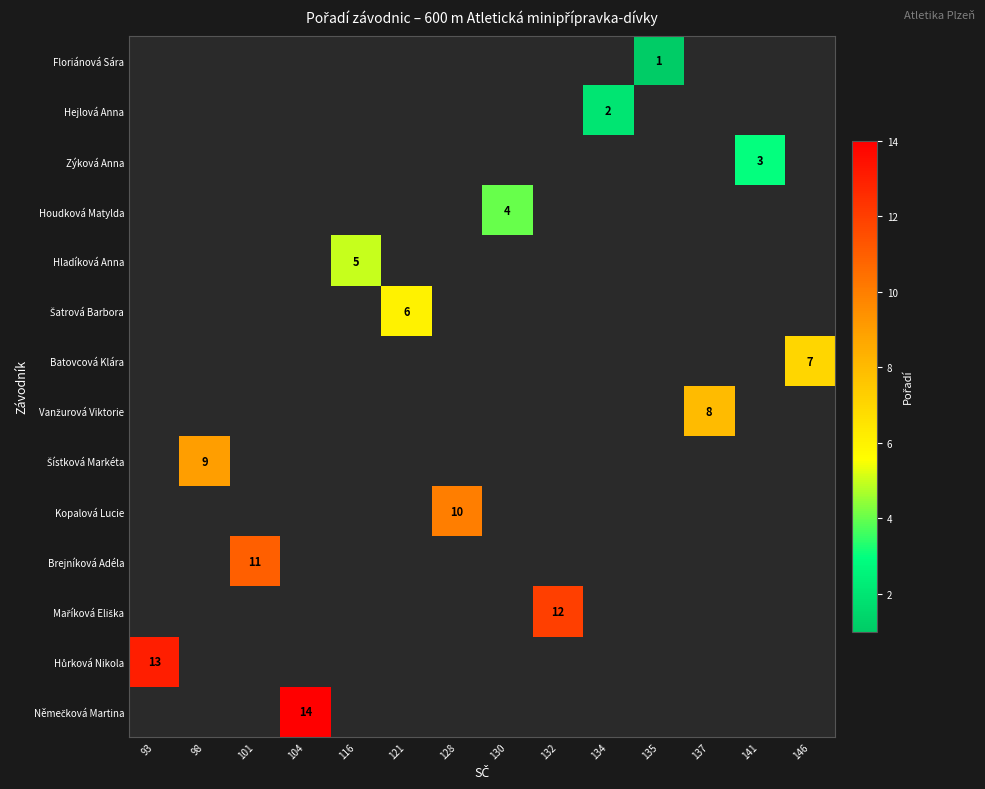

Is it true that Brejníková Adéla equals 18 at 101?

False